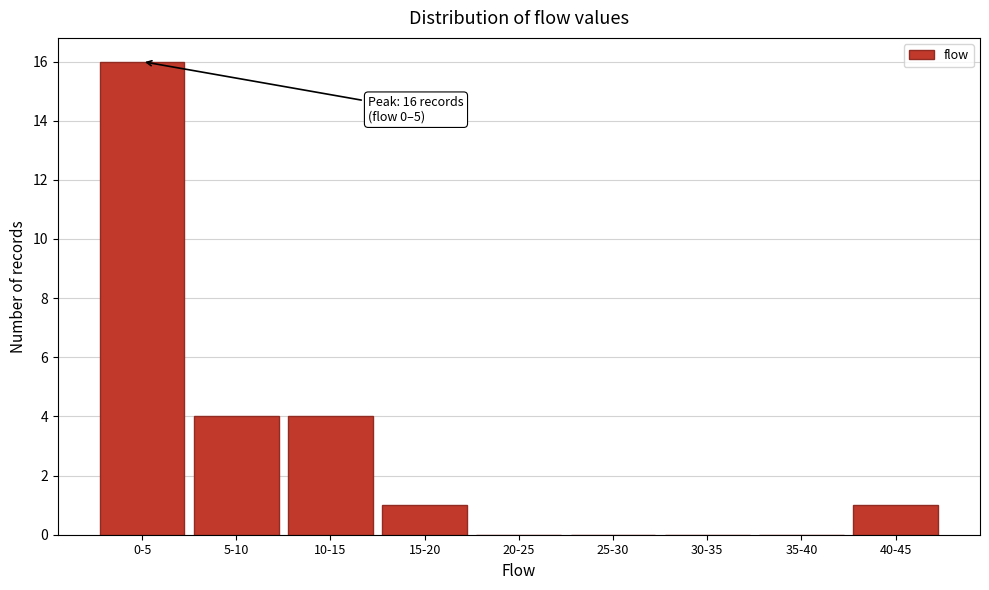

Reading right to left, extract all data points from this chart.

40-45=1	35-40=0	30-35=0	25-30=0	20-25=0	15-20=1	10-15=4	5-10=4	0-5=16